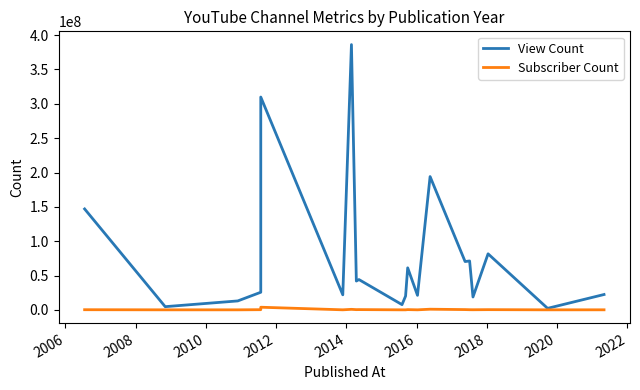

Which series has the widest spread of values?

View Count